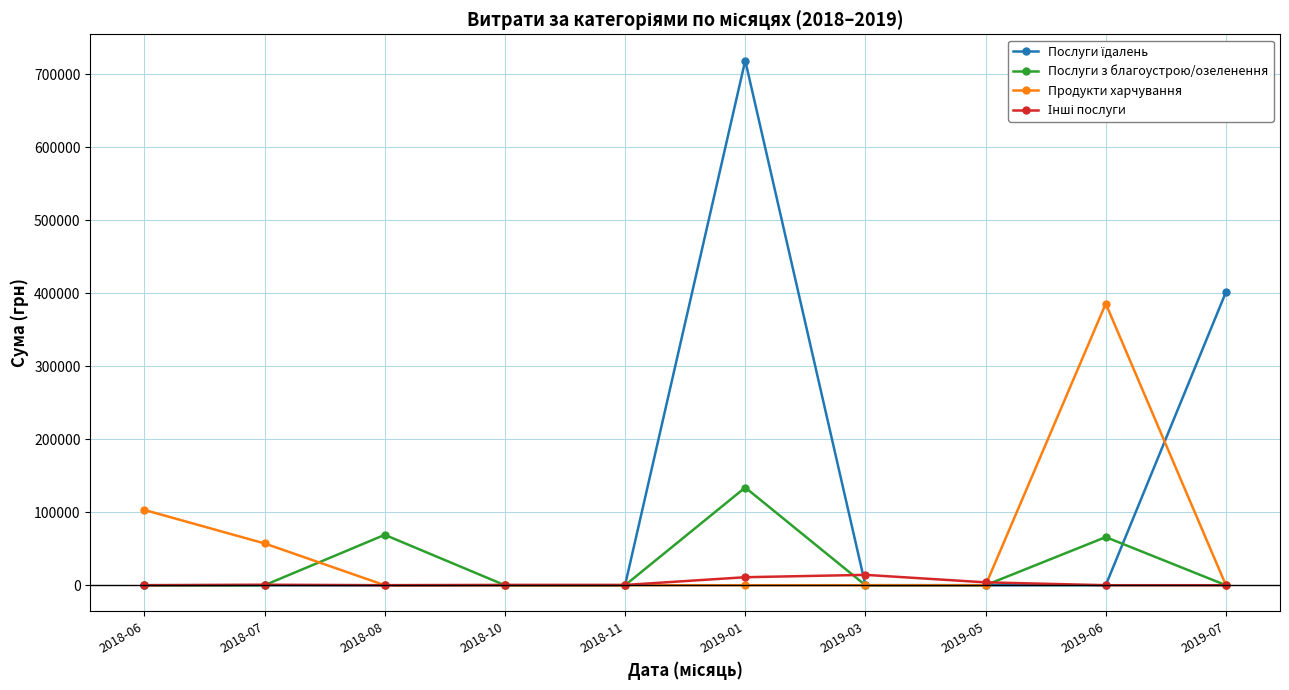

What is the total value across all series at 2018-08?

69029.4